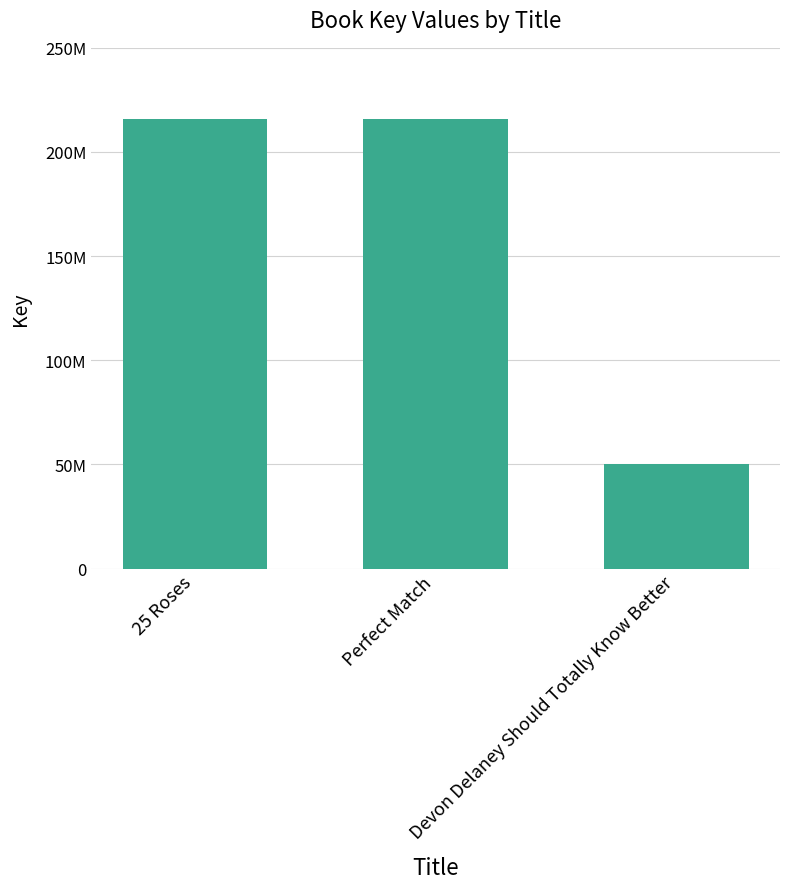

List the labels in order of value, smallest first.

Devon Delaney Should Totally Know Better, 25 Roses, Perfect Match